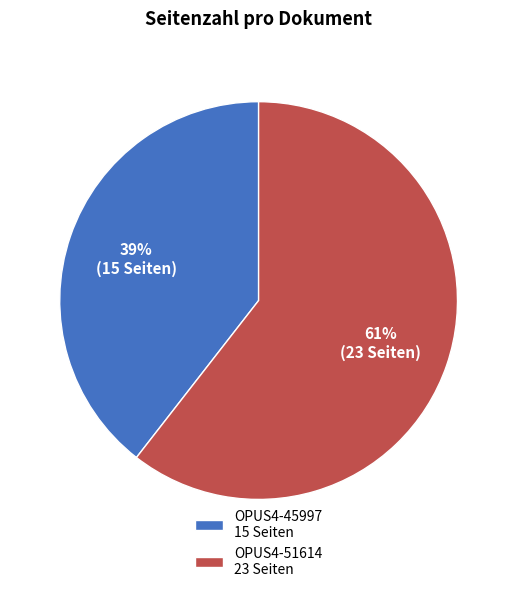

Which slice is the largest?

OPUS4-51614